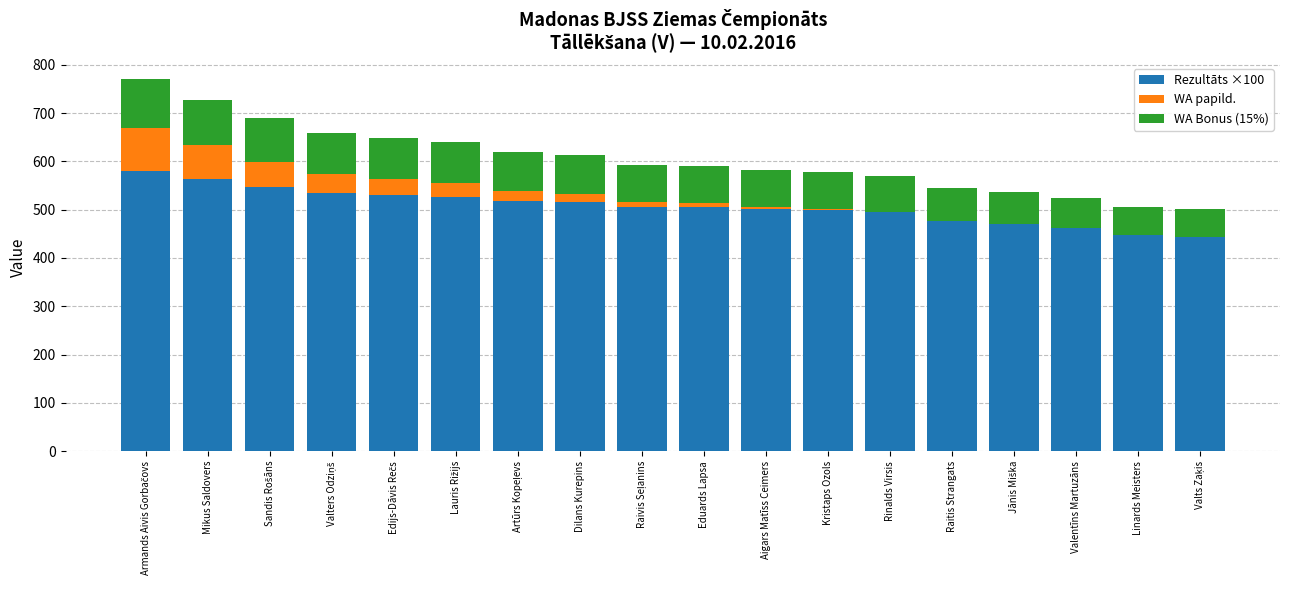

What is the total value across all series at Rinalds Virsis?

568.8